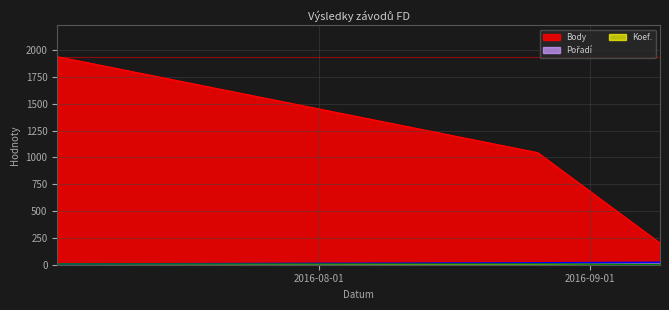

What is the value of the Body point at the 2nd from the left?

1045